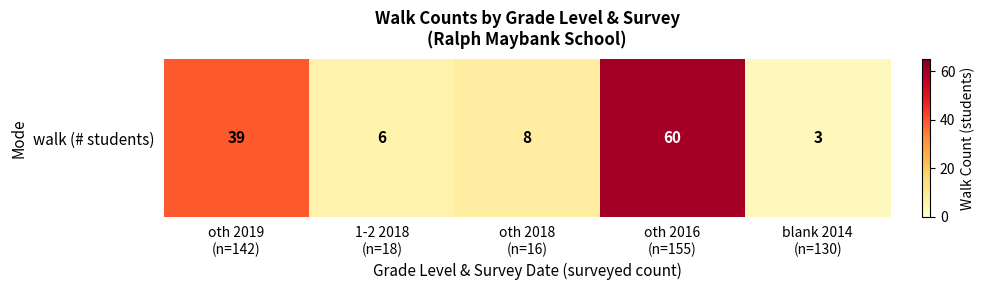

Where is the data nearest to the value 31?

oth 2019
(n=142)